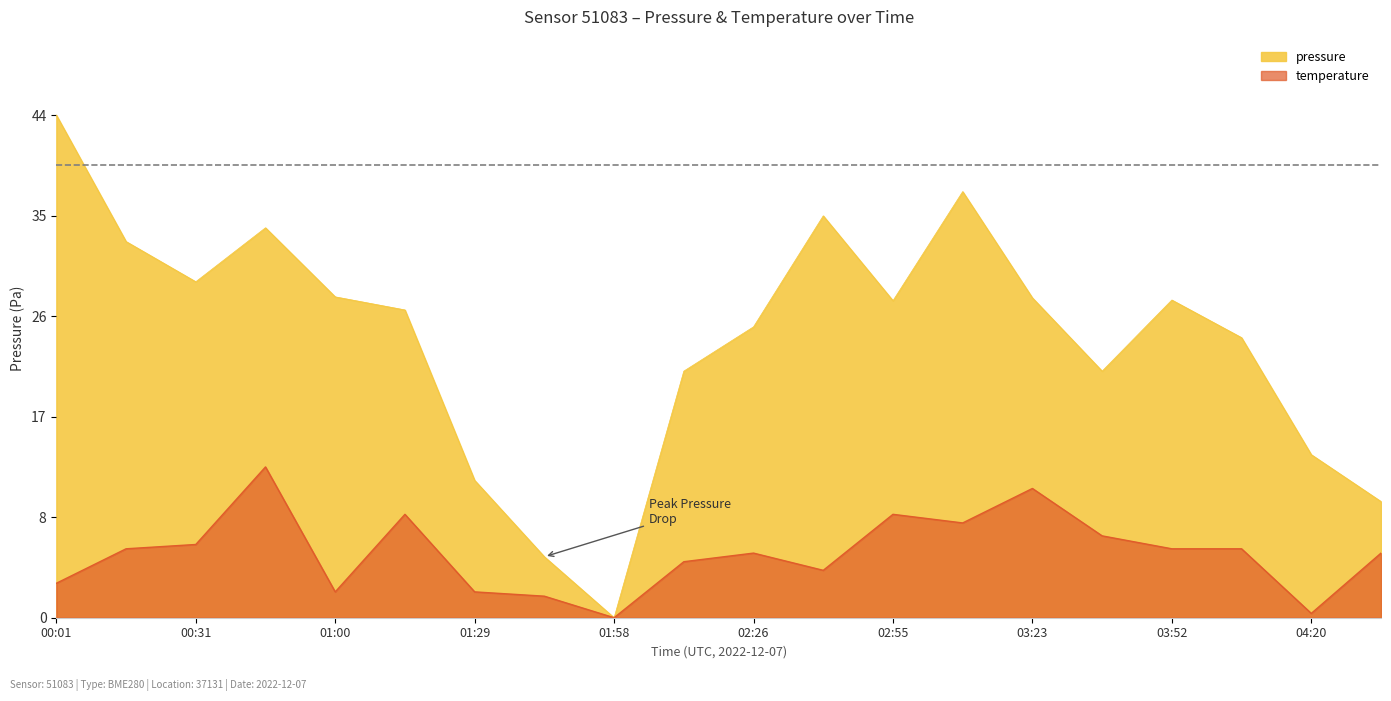

What is the label of the 17th point from the right?

00:45